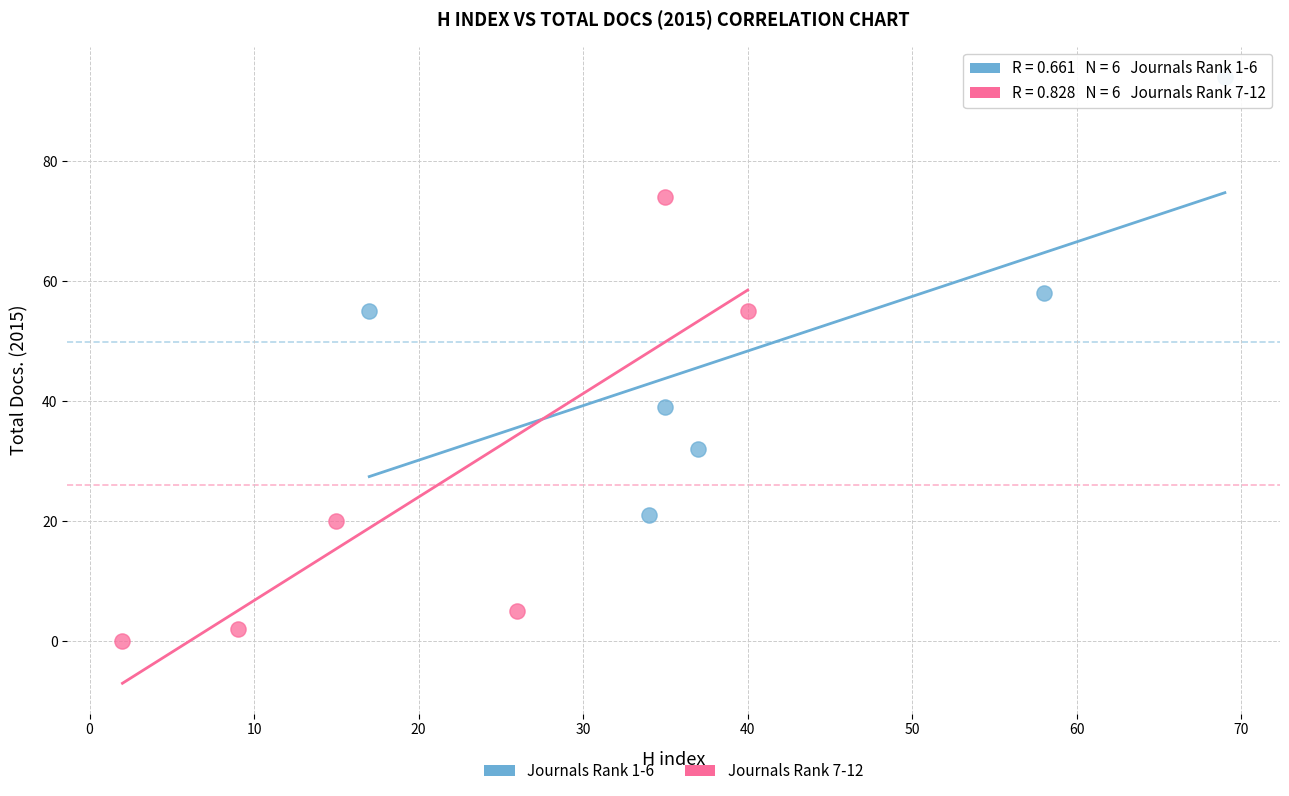

Which series reaches the minimum Y coordinate?

Journals Rank 7-12